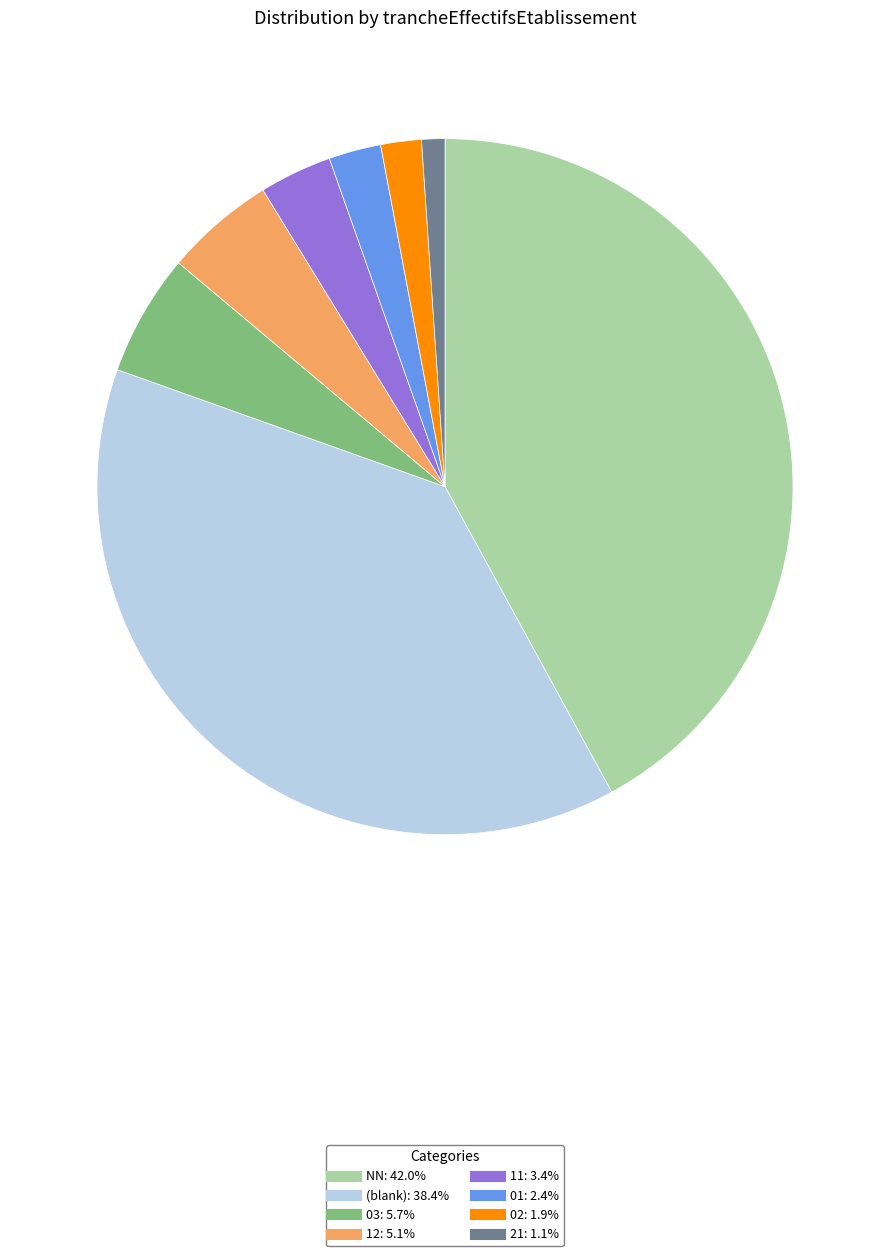

Is there a majority slice in this chart?

No